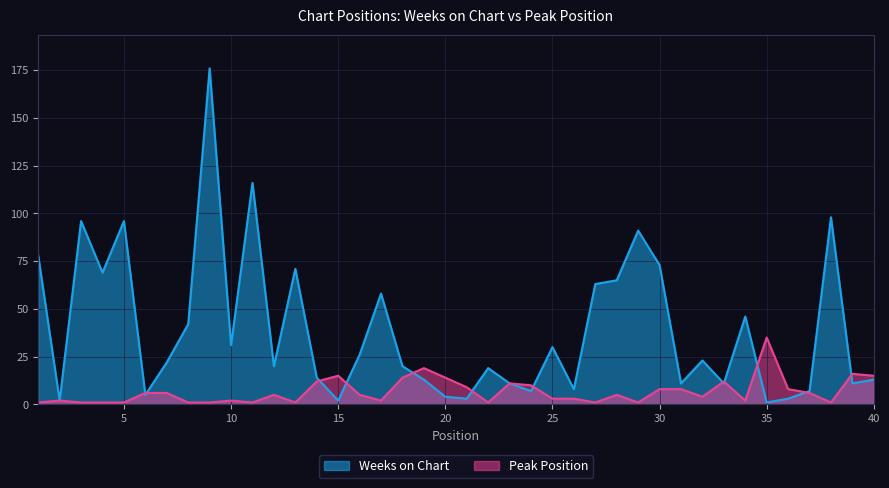

At which category does Peak Position reach its first local valley?

11